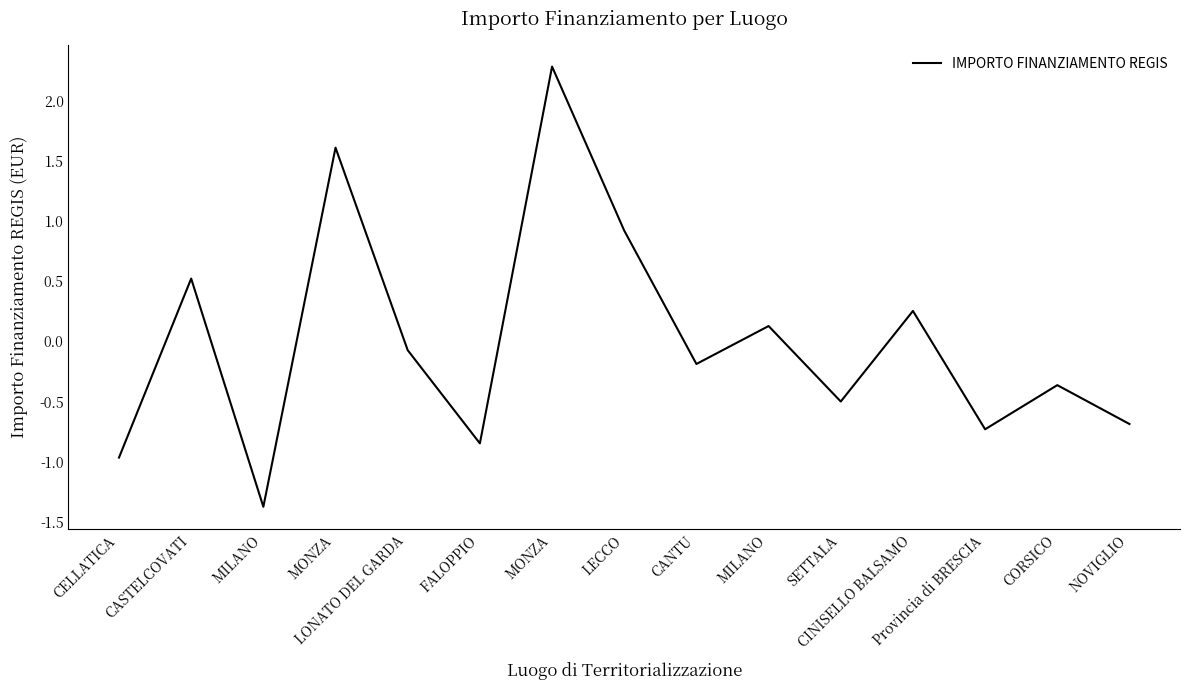

The value at MONZA is 1.4. True or false?

False